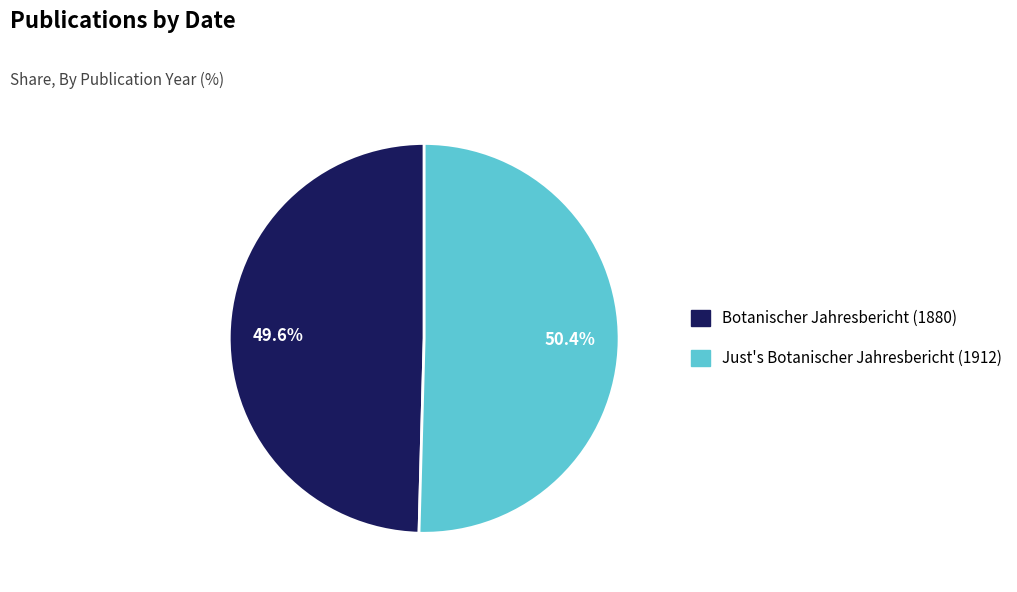

To the nearest percent, what is the combined percentage of Just's Botanischer Jahresbericht (1912) and Botanischer Jahresbericht (1880)?

100%